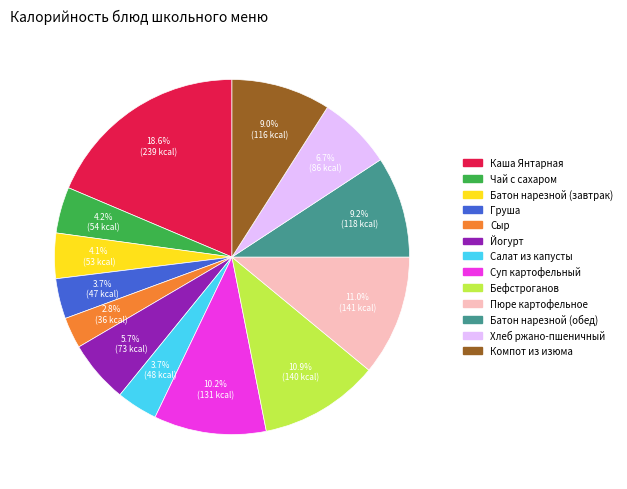

What is the smallest slice in the pie chart?

Сыр